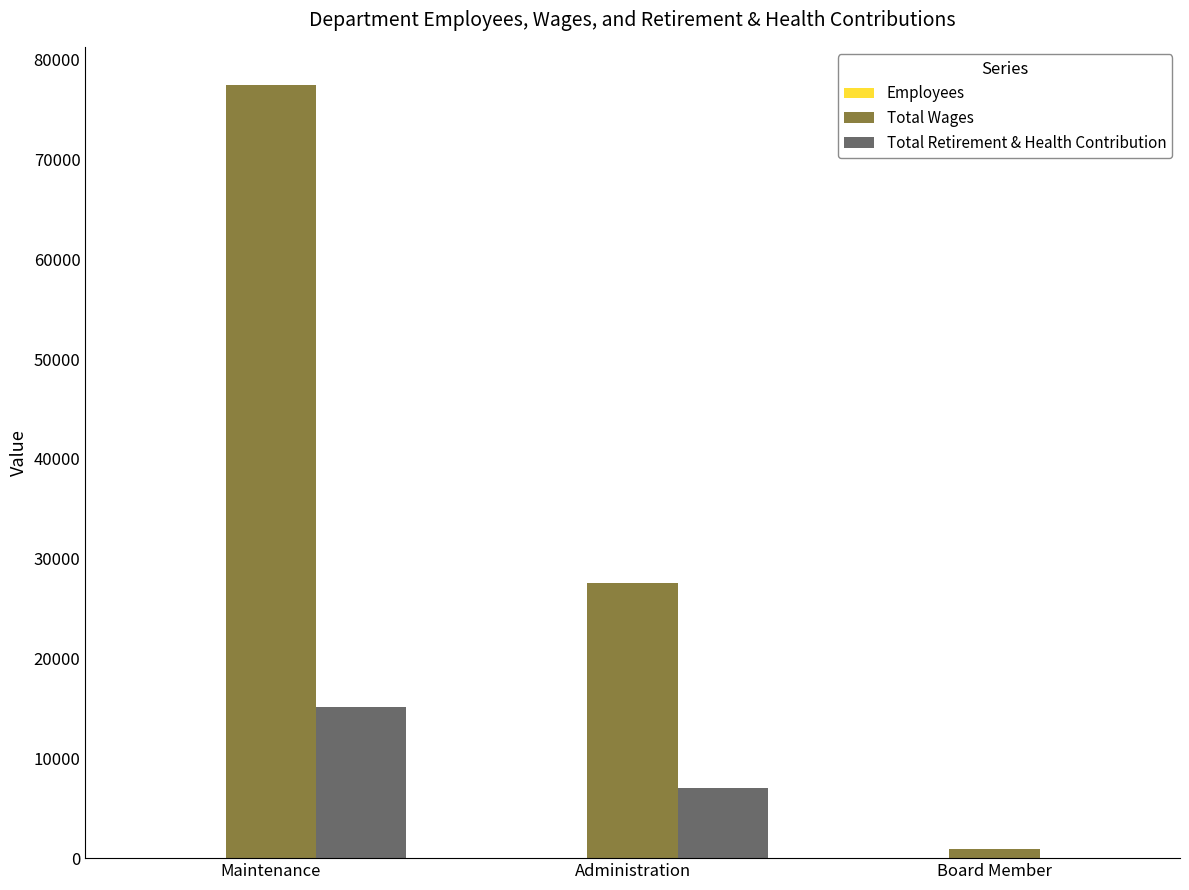

The Total Wages series shows 36244 at Administration. True or false?

False